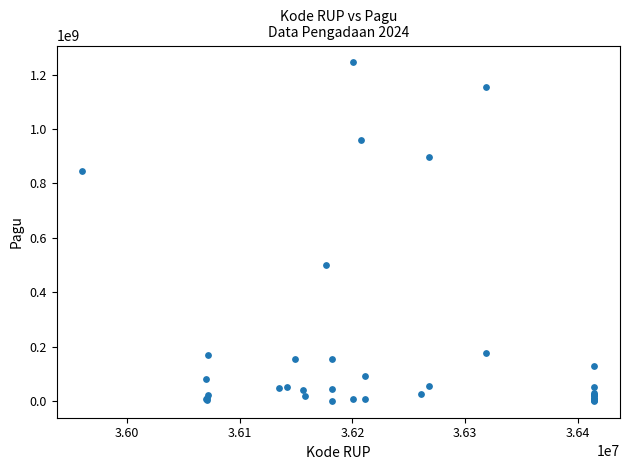

What Y value in the scatter plot is closest to 622840000?

499932000